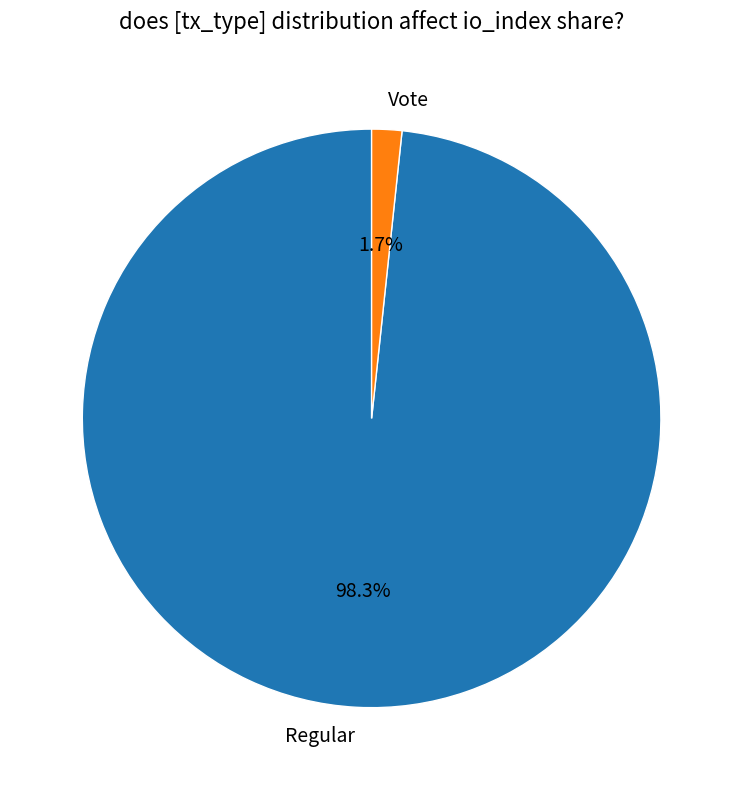

How many slices are in this pie chart?

2